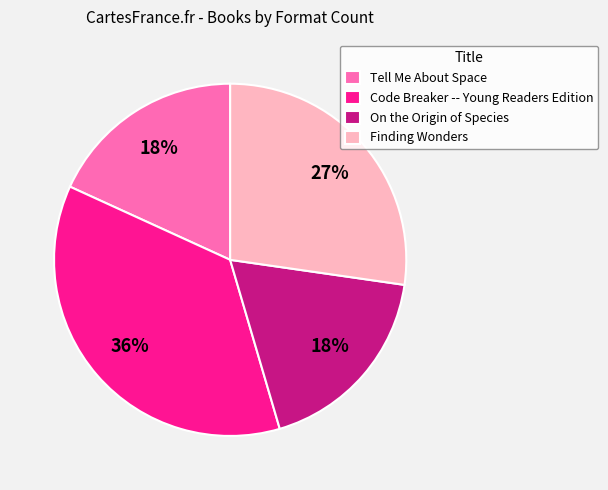

What percentage is the Finding Wonders slice, to the nearest percent?

27%